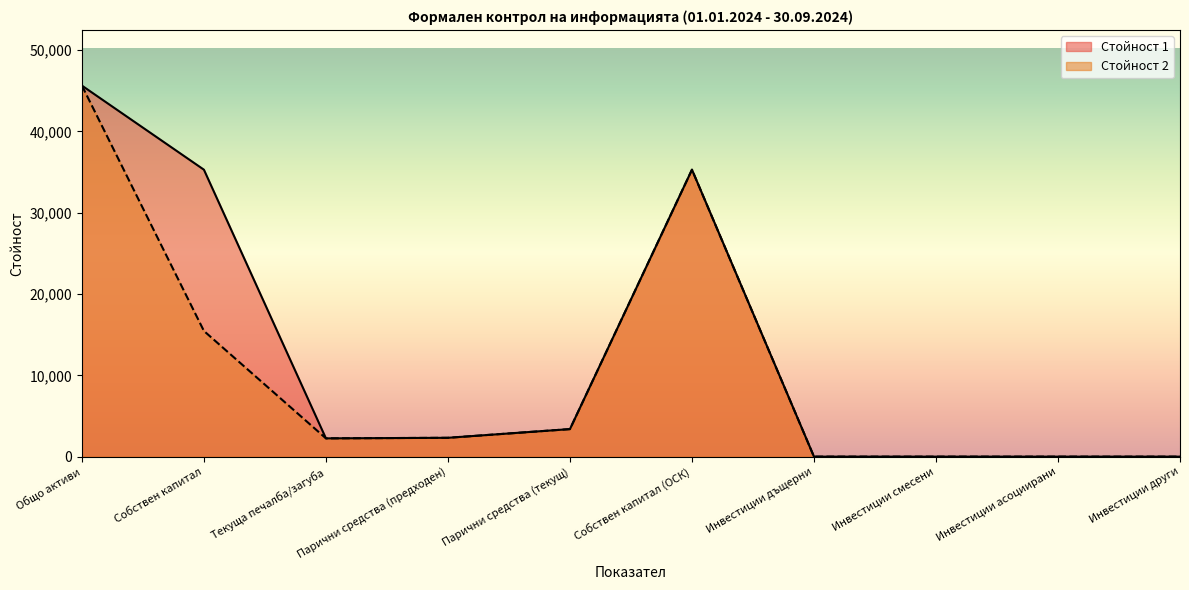

What is the spread (max minus min) of values at Инвестиции други?

1